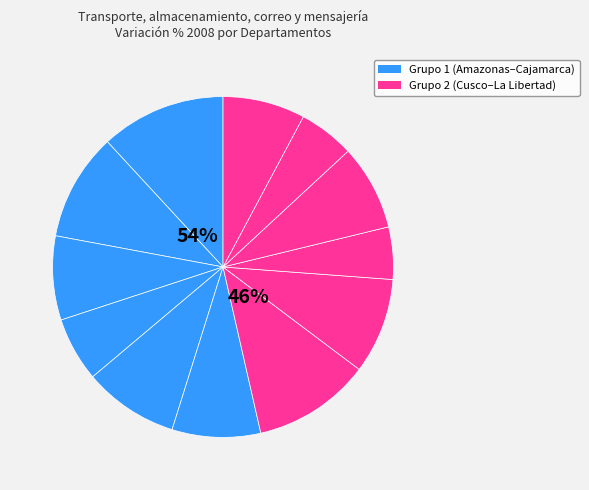

The La Libertad slice represents 8% of the pie. True or false?

True